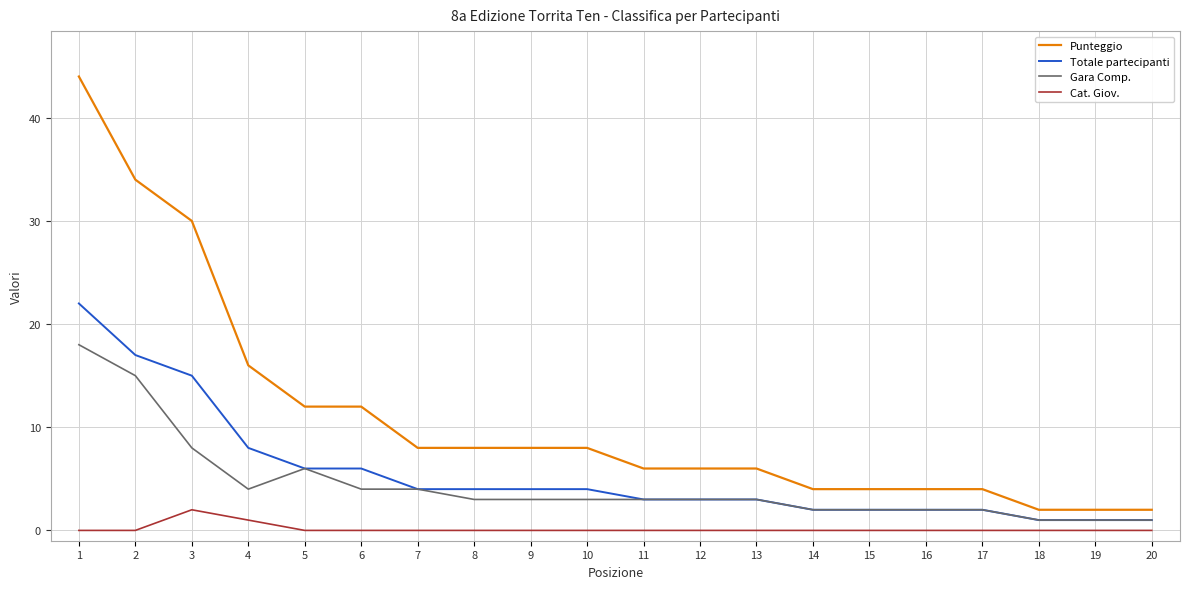

What is the maximum value shown in the chart?

44